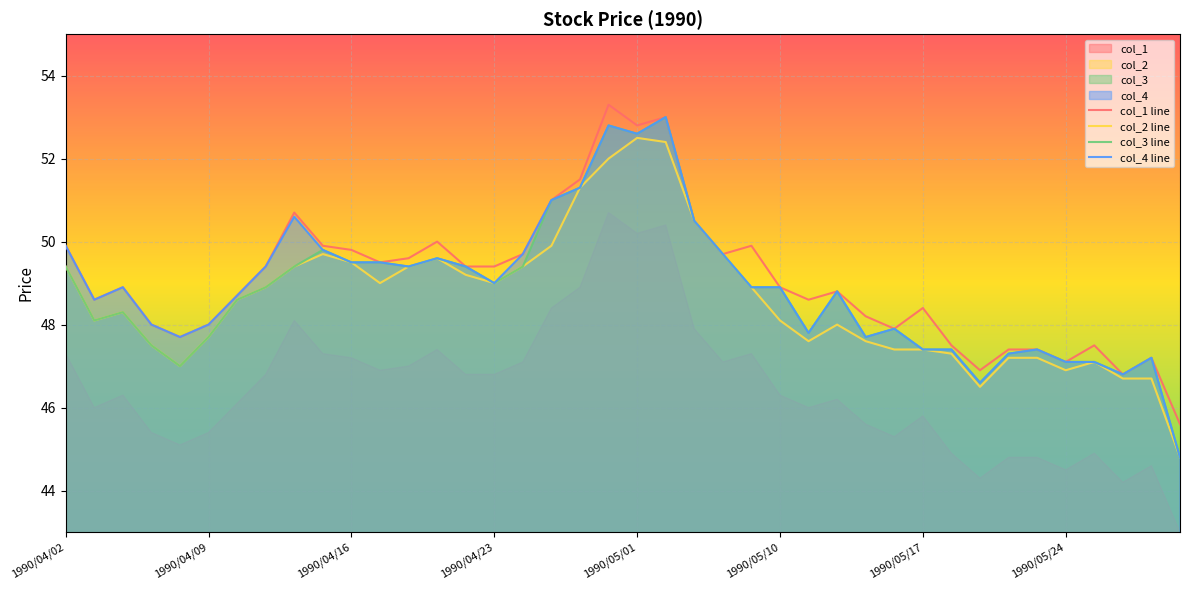

How many categories are shown in the chart?

40